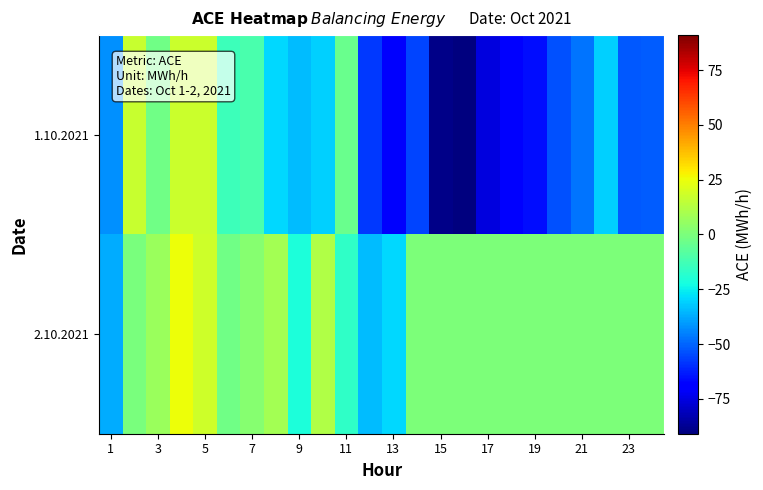

Reading right to left, list all the values displayed in this chart.

1: -51.2	-52.5	-31.1	-46.9	-53.4	-66.1	-69.1	-75.9	-90.9	-89.3	-55.5	-70.7	-57.6	-3.7	-30.8	-34.5	-29.5	-11.2	-13.7	17.6	17.3	-2.4	16.9	-42.3
2: 0.0	0.0	0.0	0.0	0.0	0.0	0.0	0.0	0.0	0.0	0.0	-29.7	-34.3	-17.0	11.8	-21.3	8.7	2.8	-2.3	18.3	25.5	7.0	-0.4	-37.1